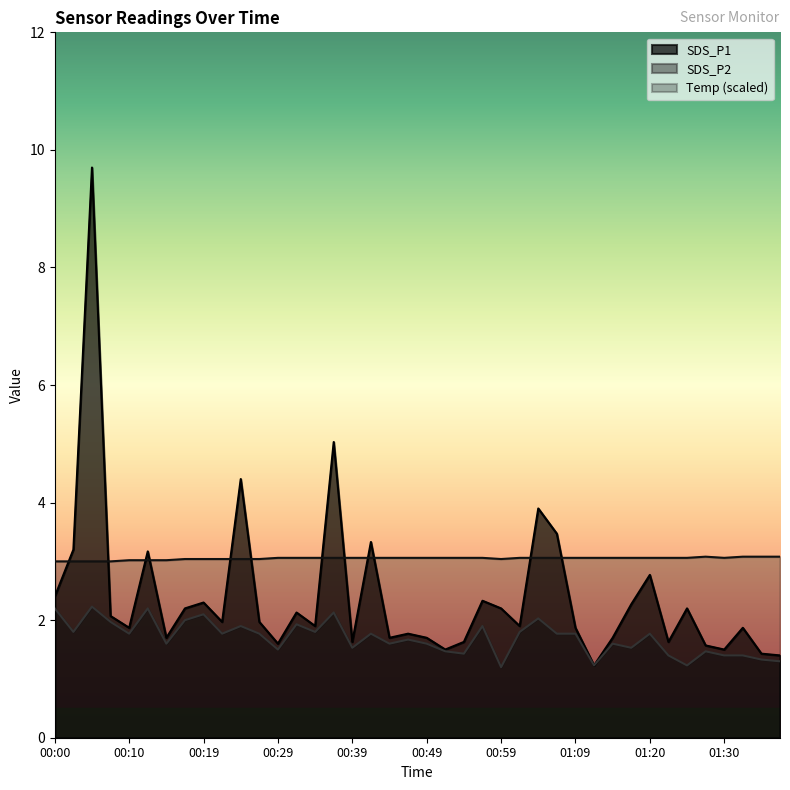

The SDS_P2 series shows 1.2 at 00:59. True or false?

True